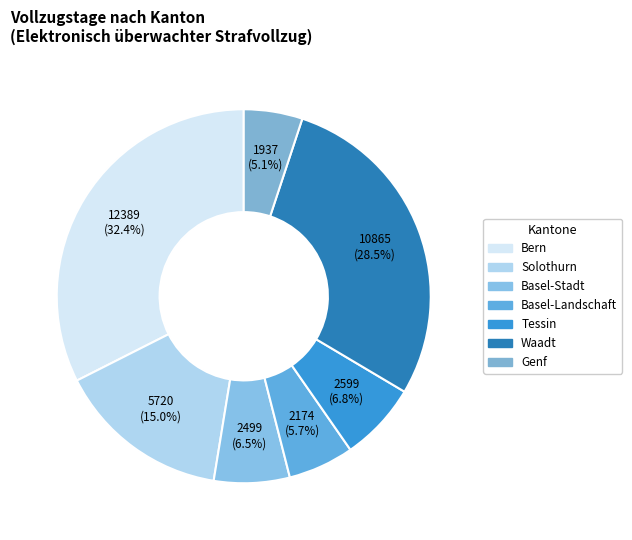

To the nearest percent, what percentage of the pie is Genf?

5%